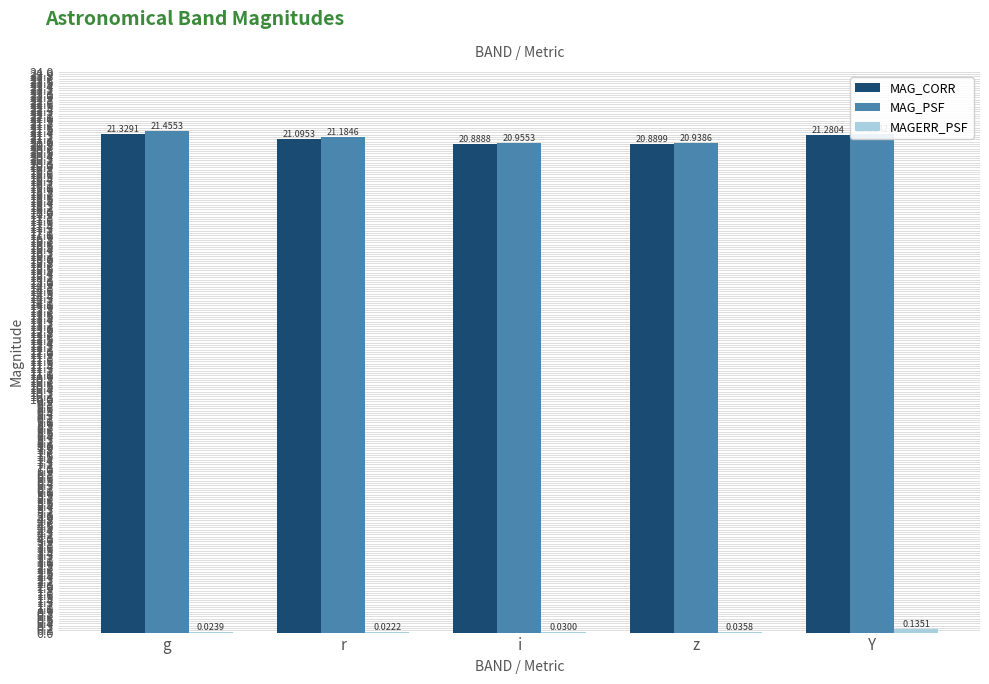

Which series has the largest total across all categories?

MAG_PSF